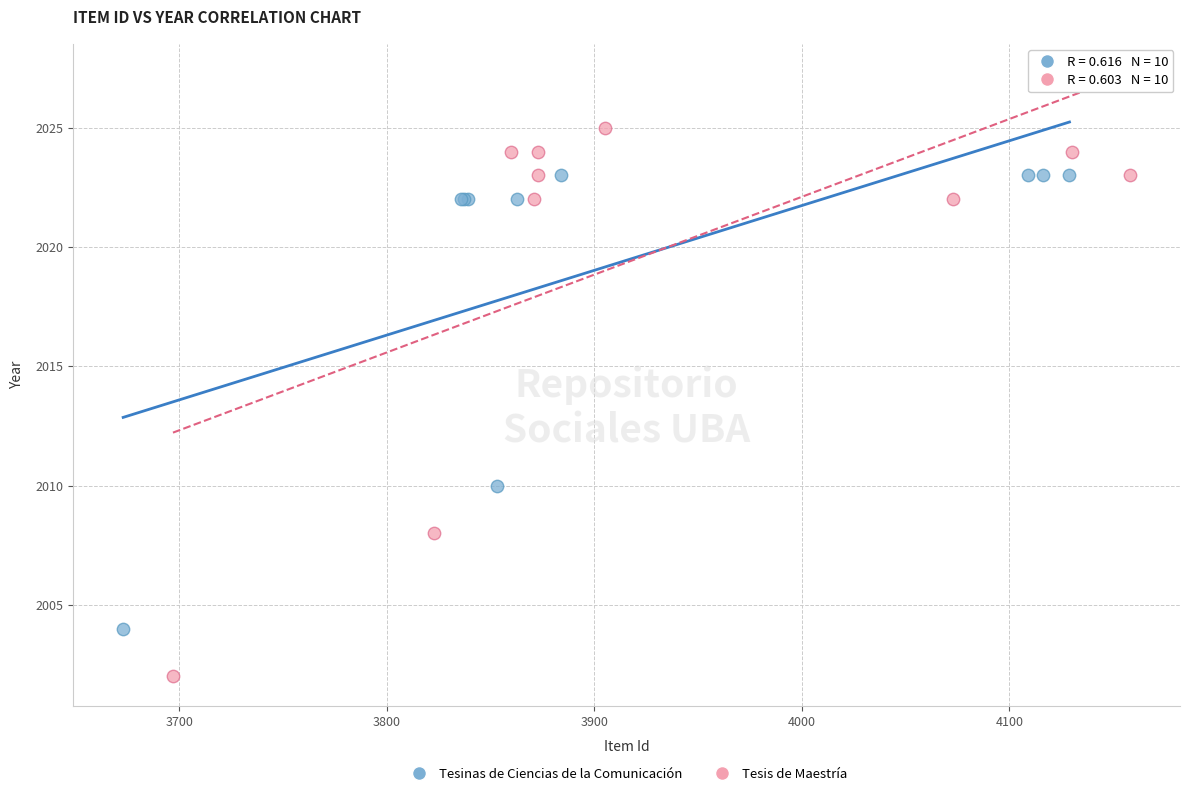

What are all the series names shown in the legend?

Tesinas de Ciencias de la Comunicación, Tesis de Maestría